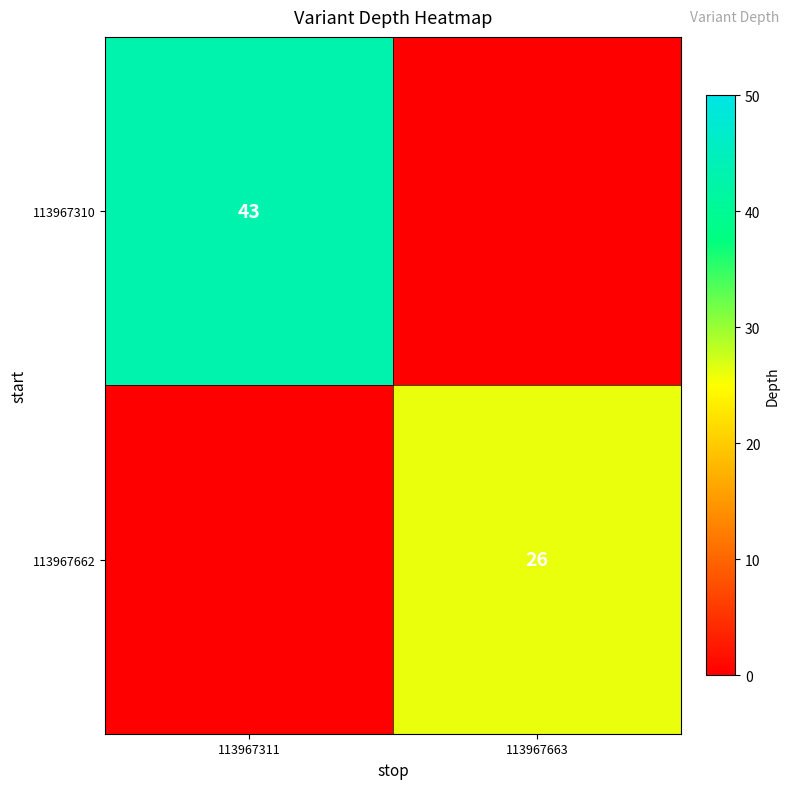

The value of 113967662 at 113967663 is 26. True or false?

True